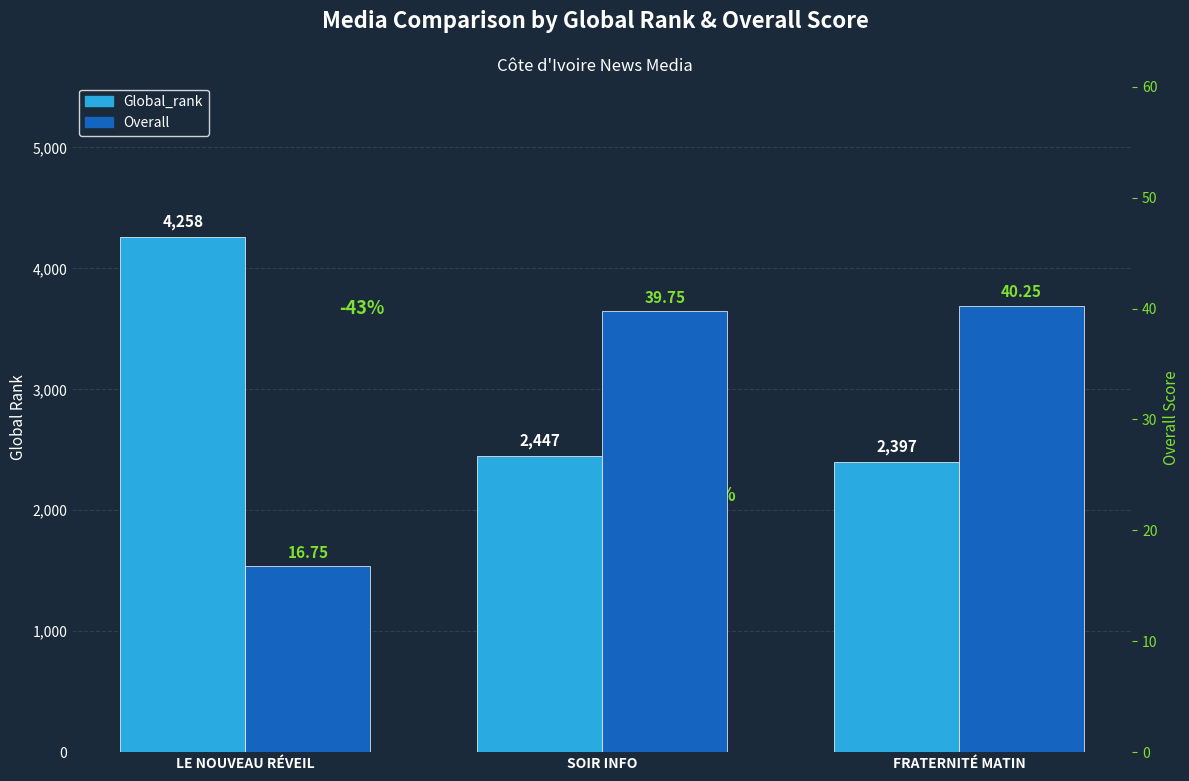

What is the label of the 1st bar from the right?

FRATERNITÉ MATIN